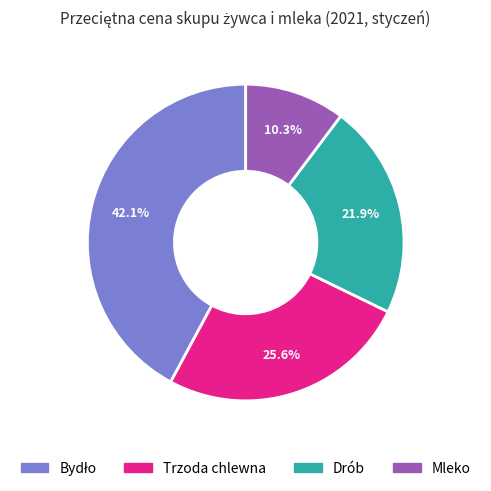

What is the smallest slice in the pie chart?

Mleko